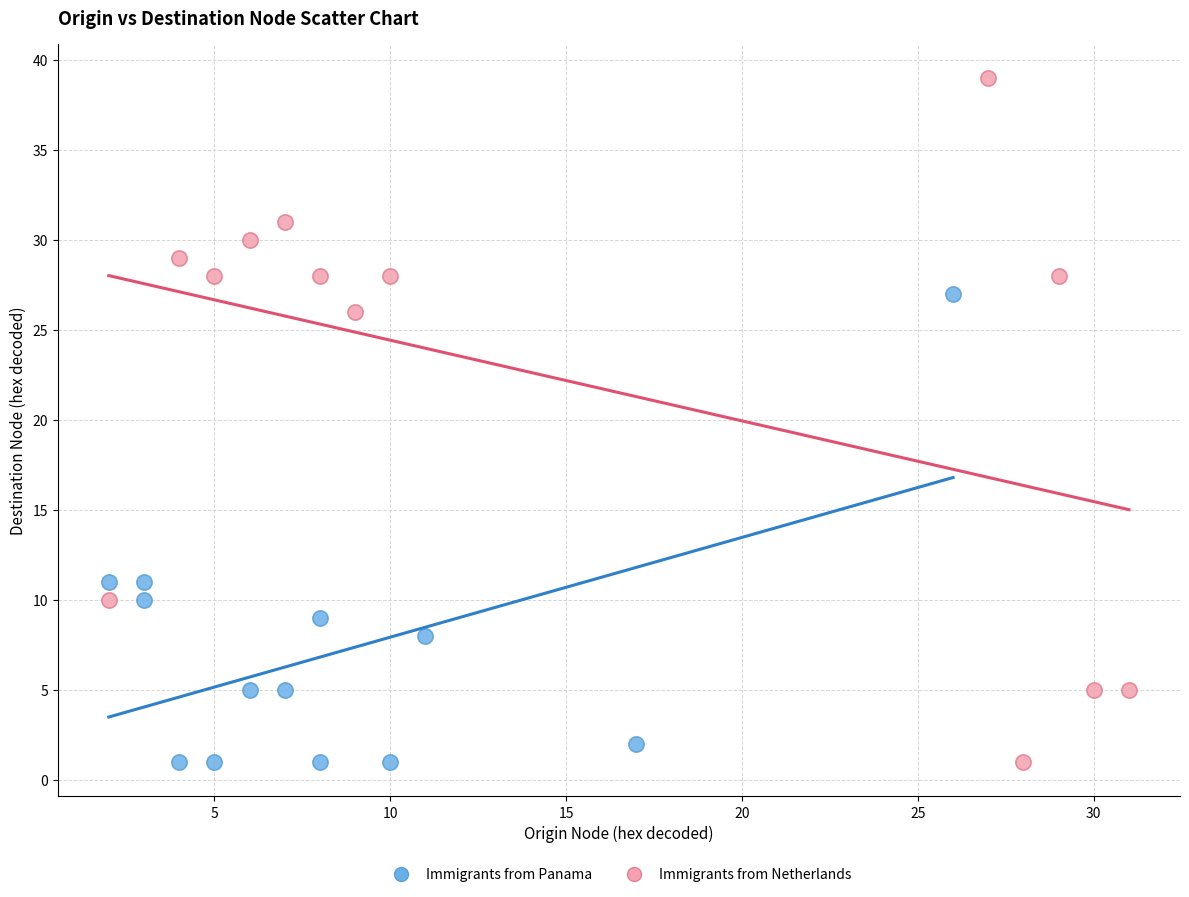

Which series has the widest spread of Y values?

Immigrants from Netherlands